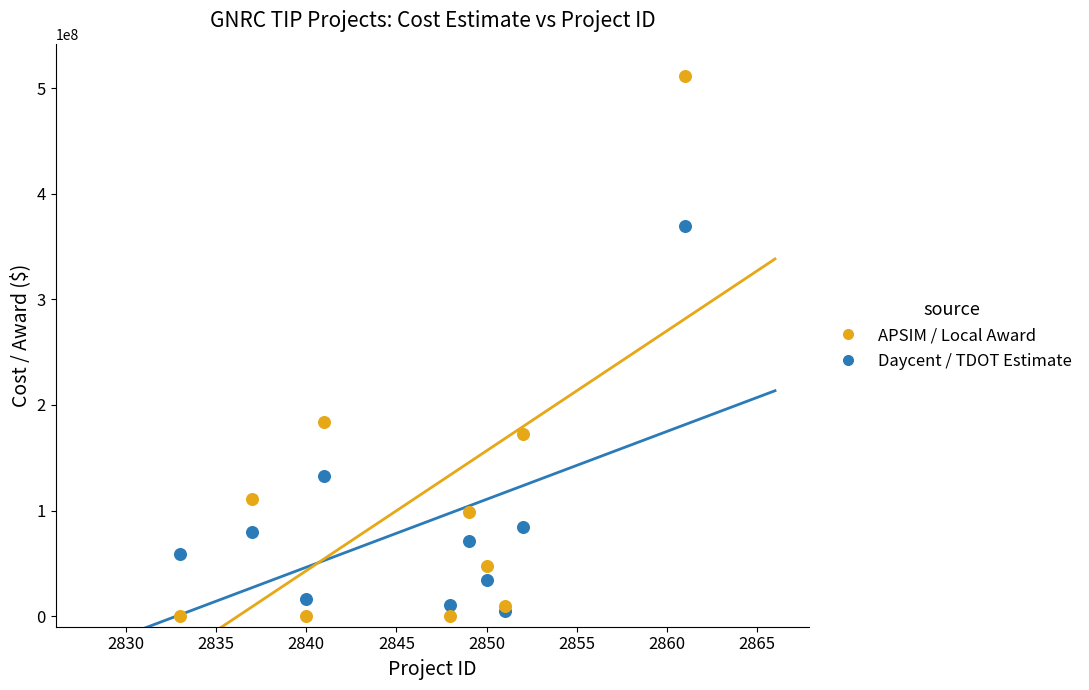

Across all series, what Y value is closest to 255955632?

183557703.4